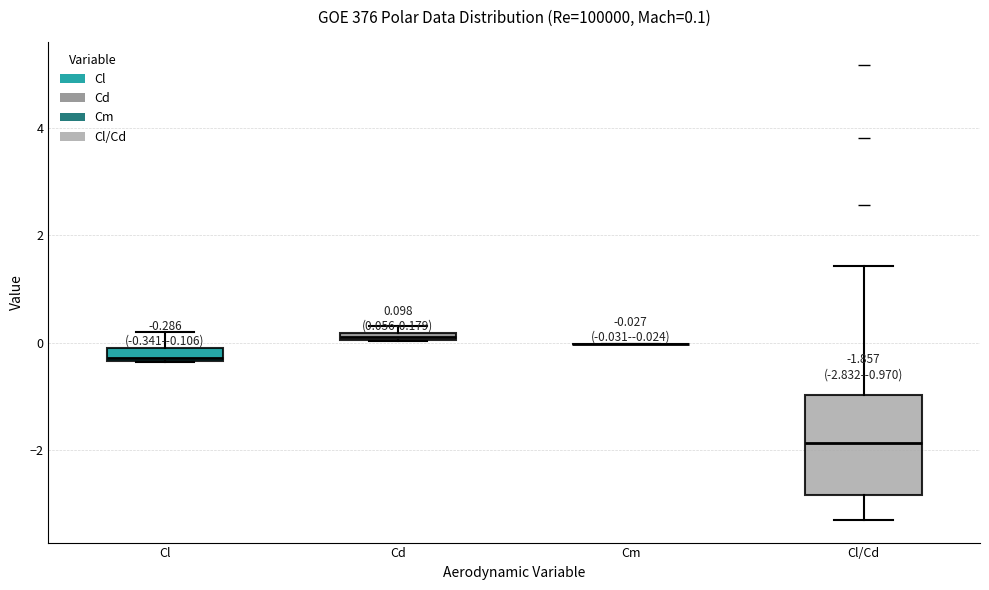

Which box is the tallest, from its lower edge to its upper edge?

Cl/Cd